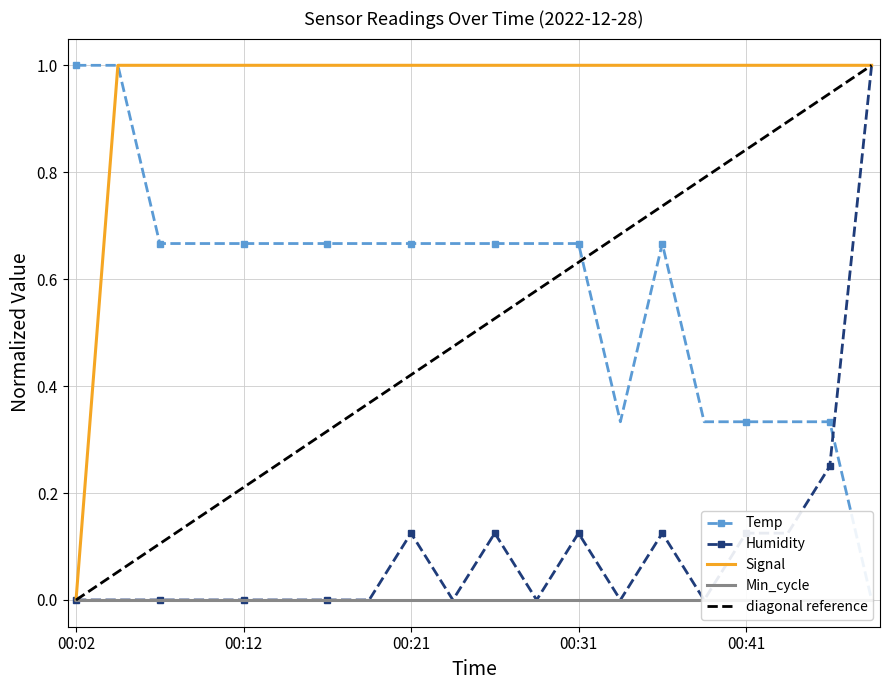

At which label is Signal closest to 0?

00:02